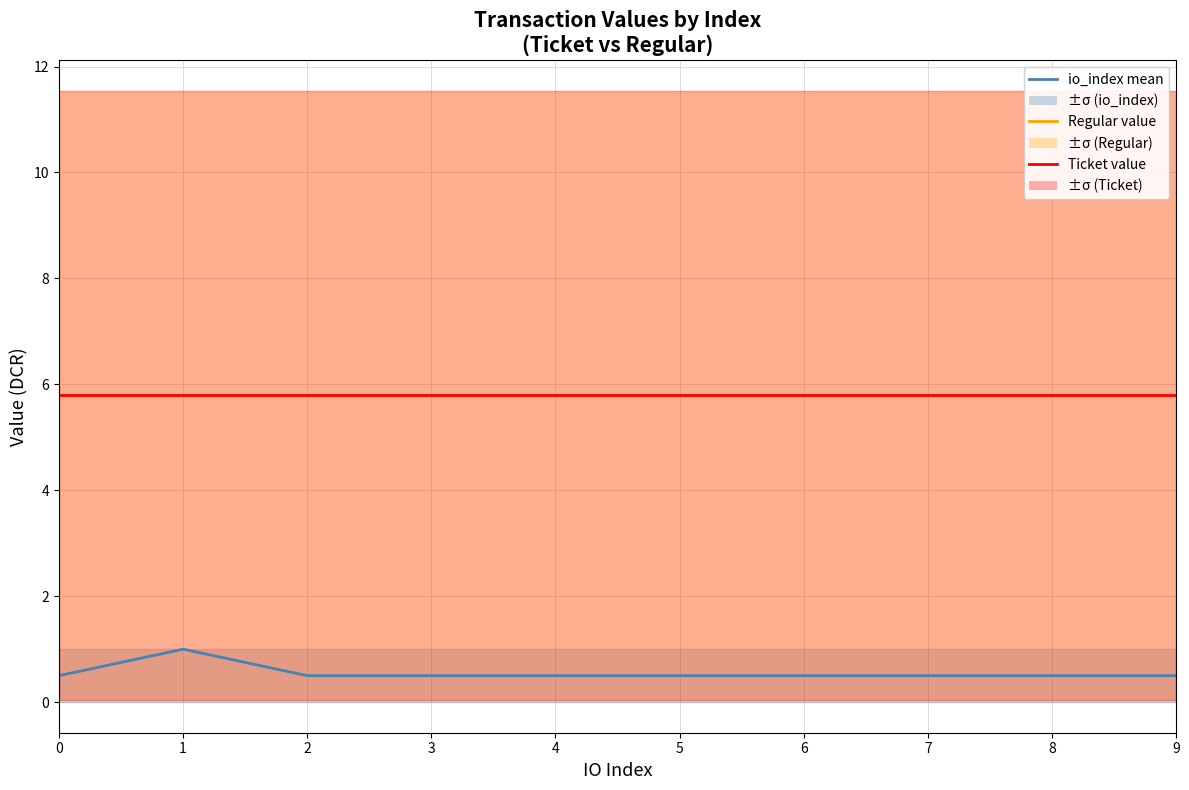

The value of Regular value at 6 is 9.2. True or false?

False